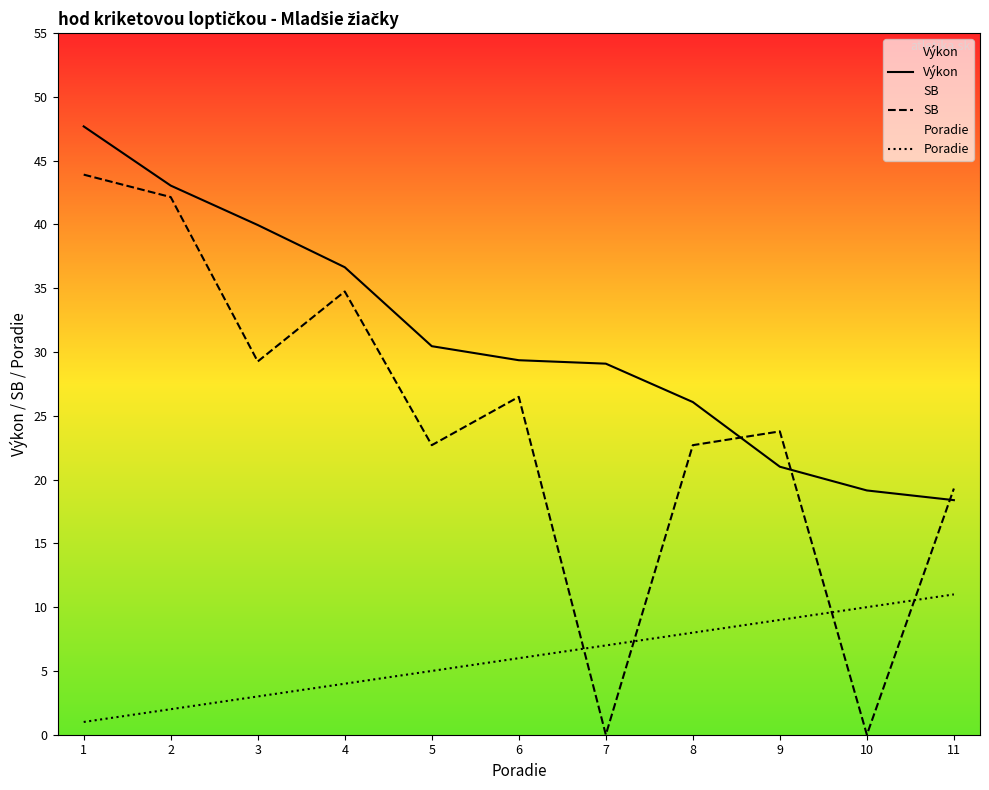

How many lines are shown in the chart?

3